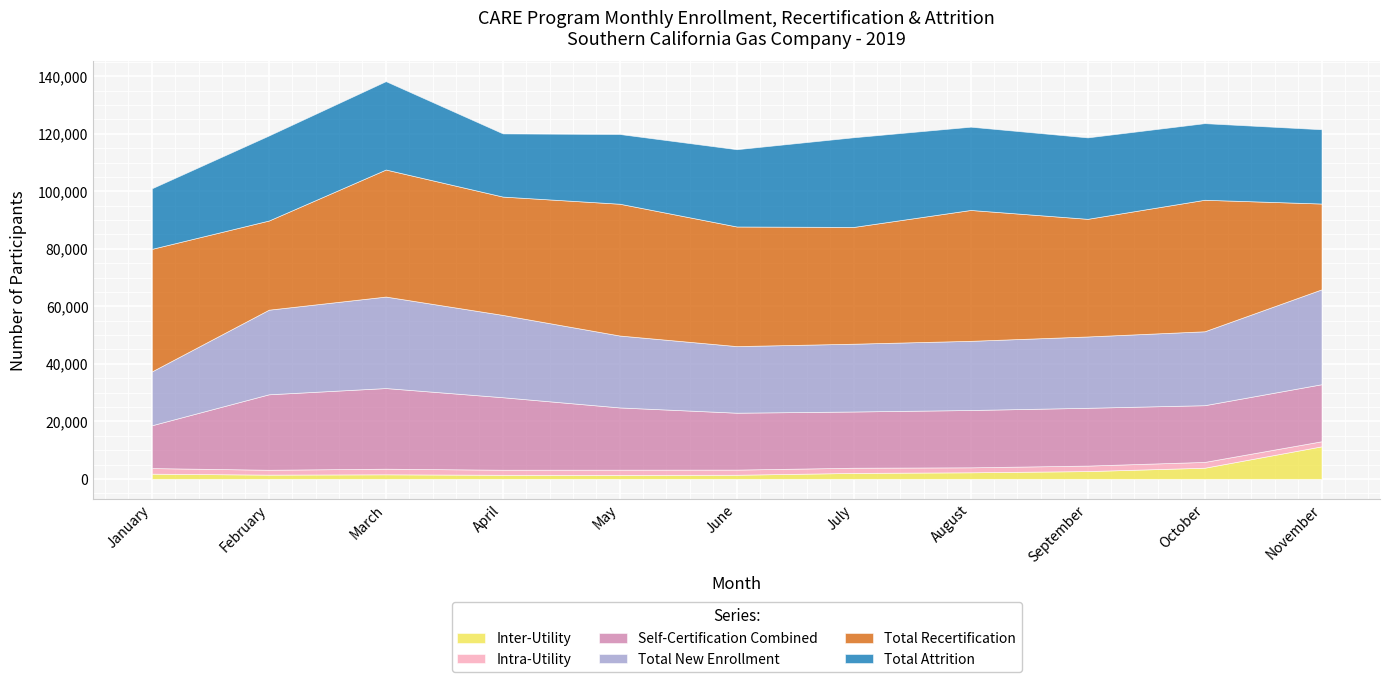

At which label is Total New Enrollment closest to 25854?

October